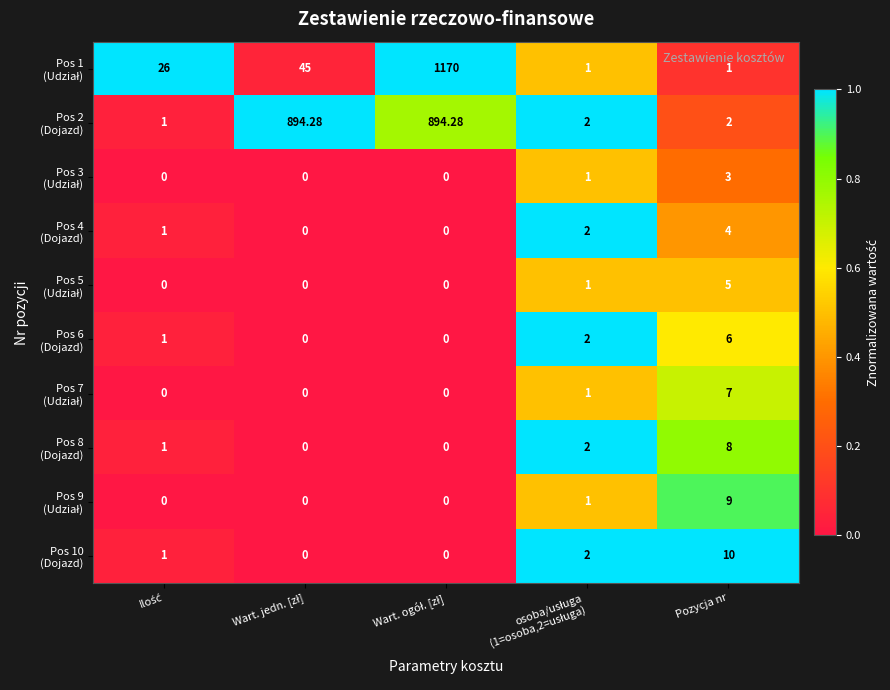

Which series has the largest total across all categories?

Pos 2 (Dojazd)